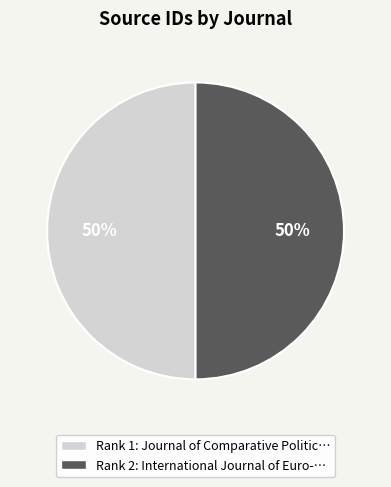

Count the number of slices in the pie.

2